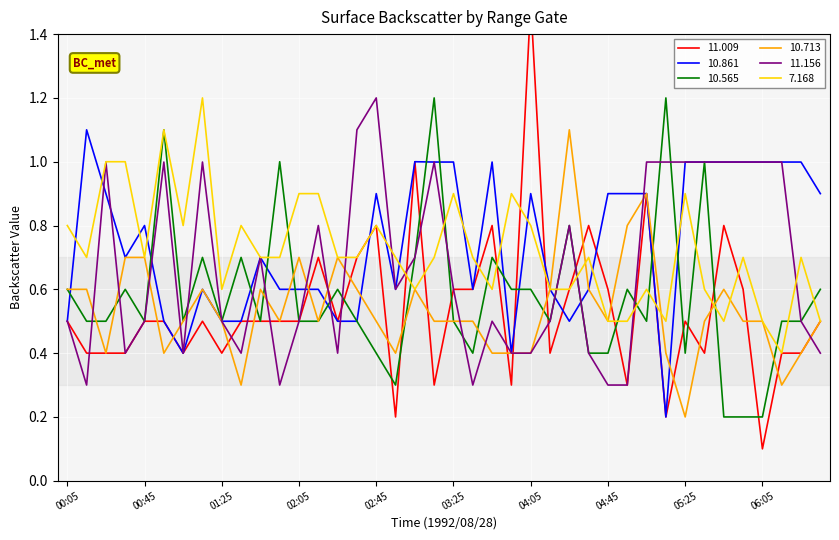

Between 00:35 and 03:35, which series saw the biggest shift?

7.168